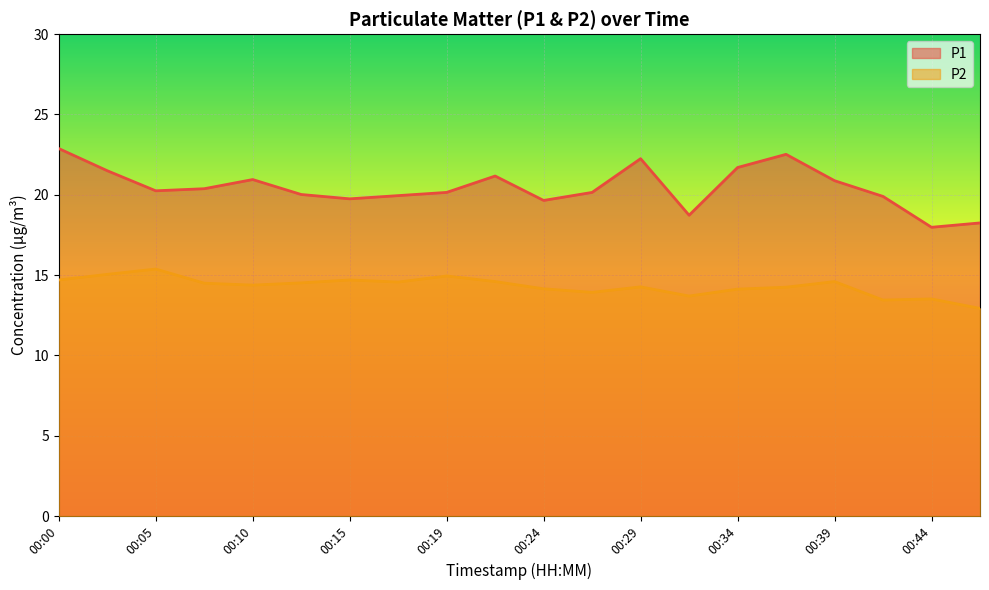

Which series has the widest spread of values?

P1